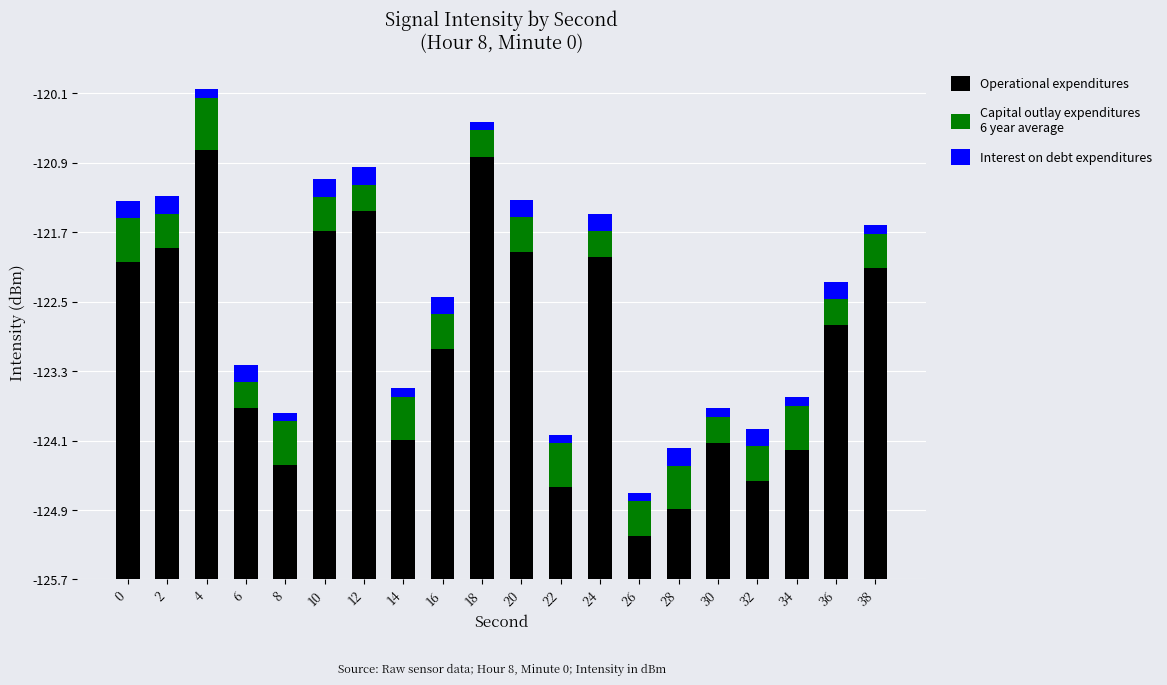

Are the bars horizontal?

No